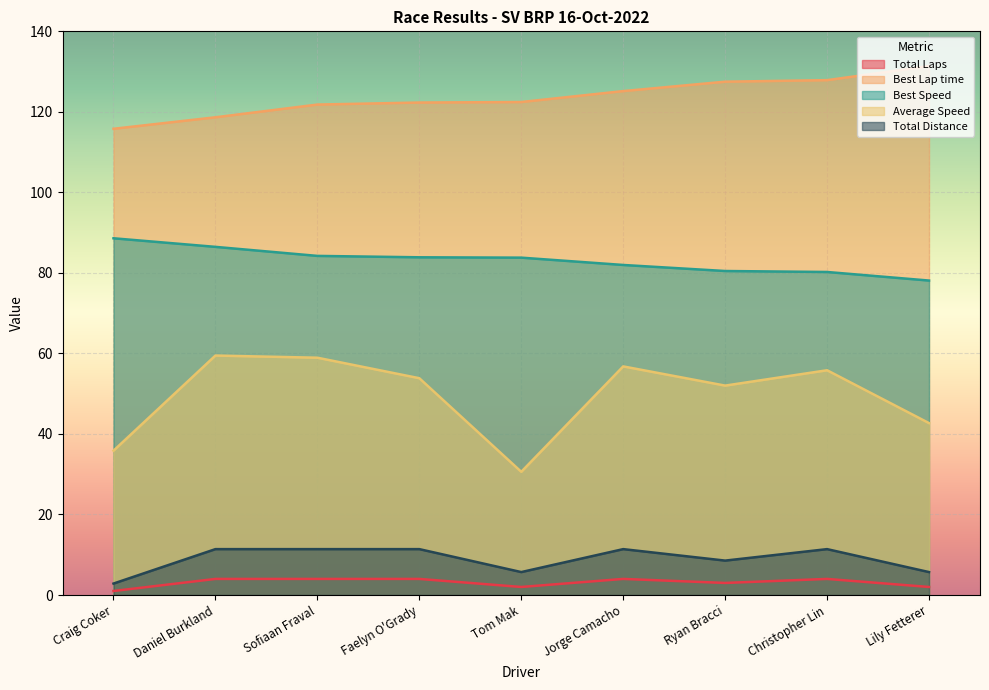

What is the difference between the maximum and second lowest values in the Best Speed series?

8.4